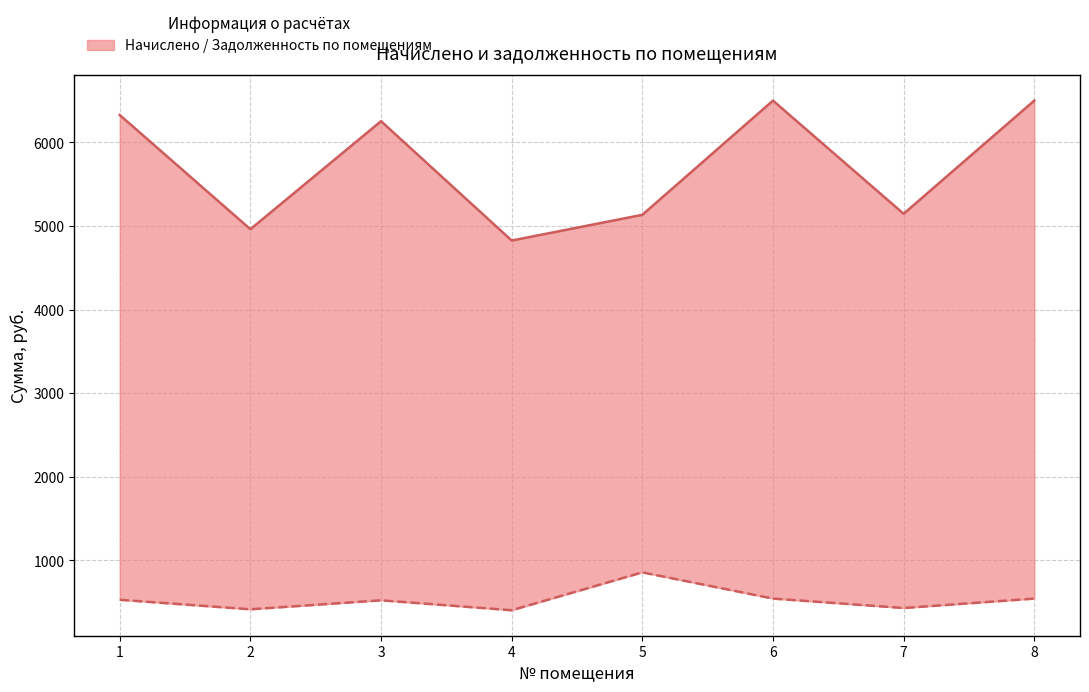

Reading right to left, list all the values displayed in this chart.

начислено: 8=6500.8	7=5146.4	6=6500.8	5=5134.1	4=4826.3	3=6254.5	2=4961.8	1=6328.3
задолженность: 8=541.7	7=428.9	6=541.7	5=855.7	4=402.2	3=521.2	2=413.5	1=527.4